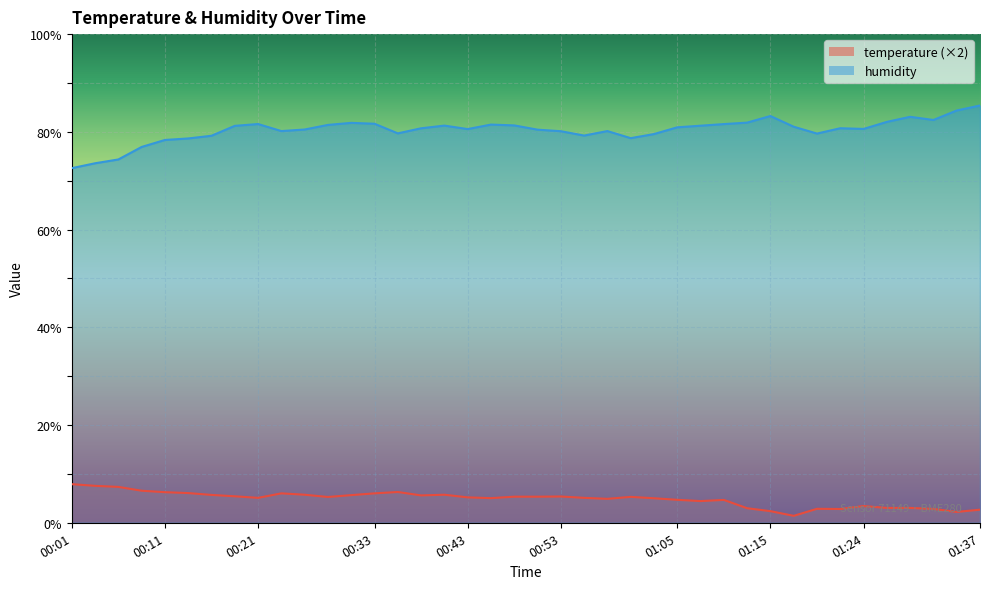

The value of temperature at 00:50 is 5.3. True or false?

True